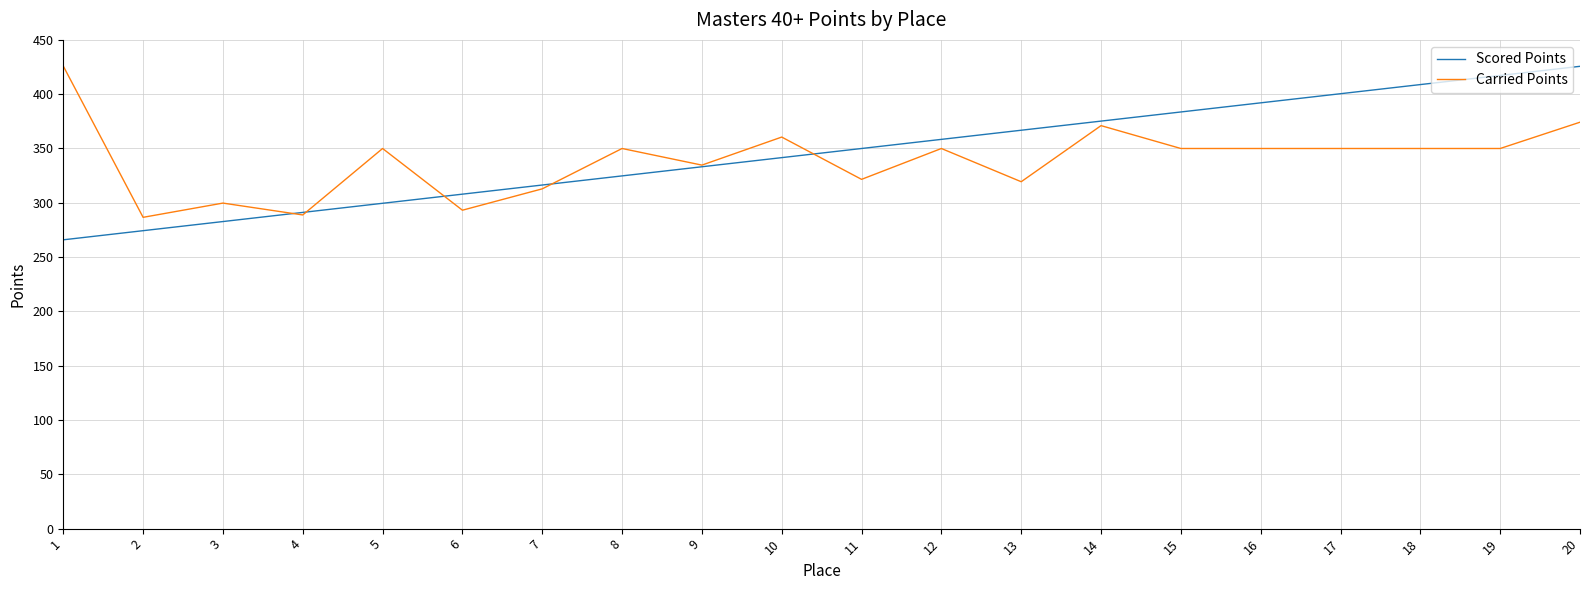

What is the approximate value of Scored Points at 13?

366.8